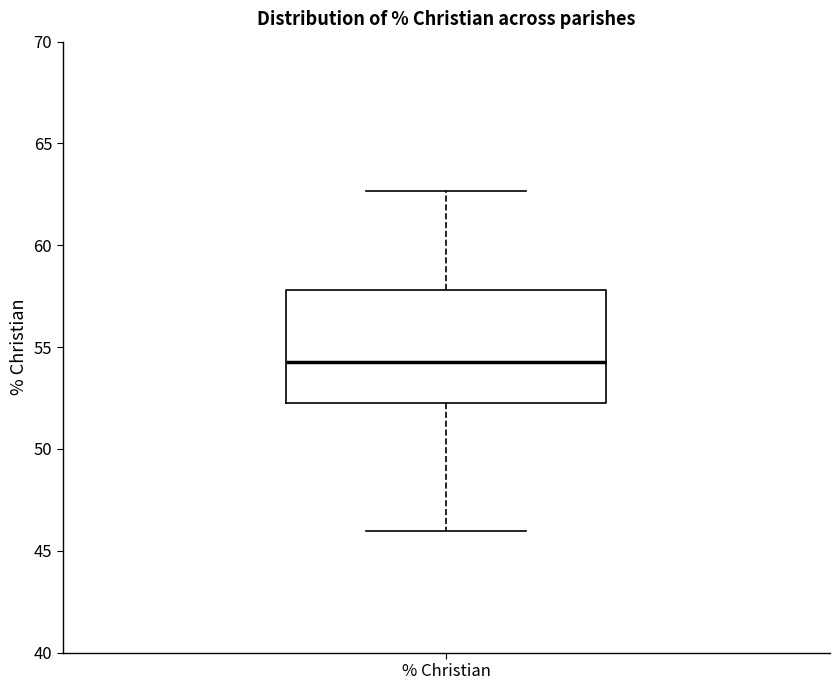

Read this box plot against the y-axis: the position of the median line, the range covered by the box, and the ends of both whiskers. The values are not printed on the chart, so give them approximately, as read against the axis.

median 54.5, box 52.0 to 58.0, whiskers 46.0 to 62.5